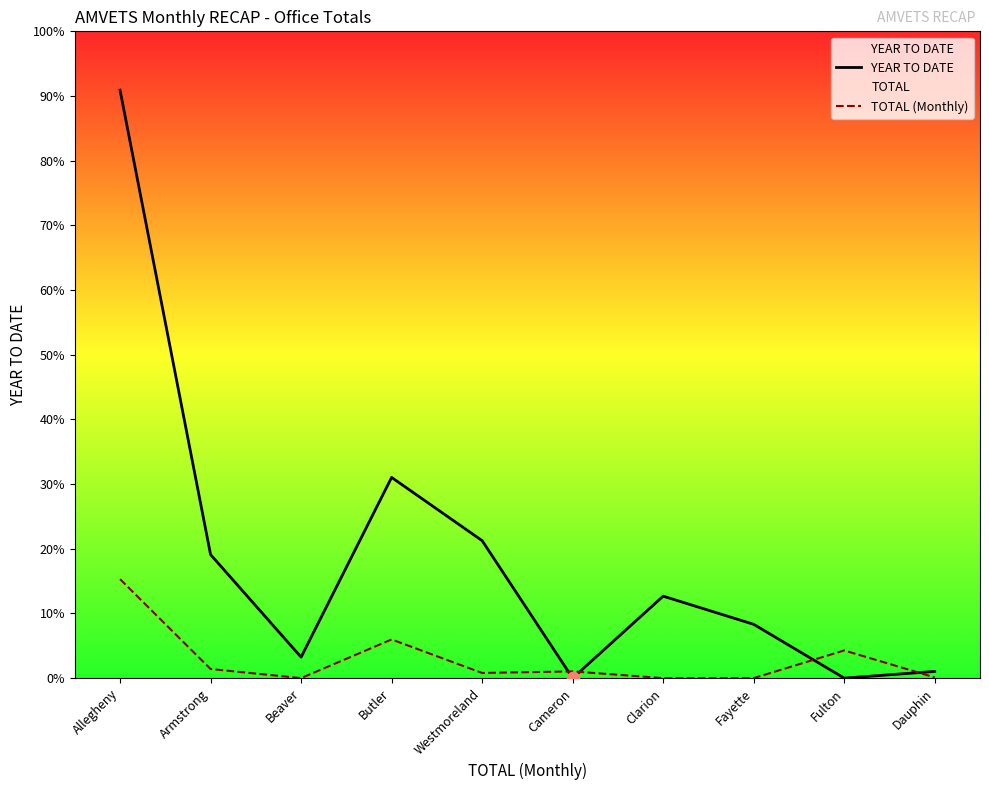

Which series reaches the maximum Y coordinate?

YEAR TO DATE